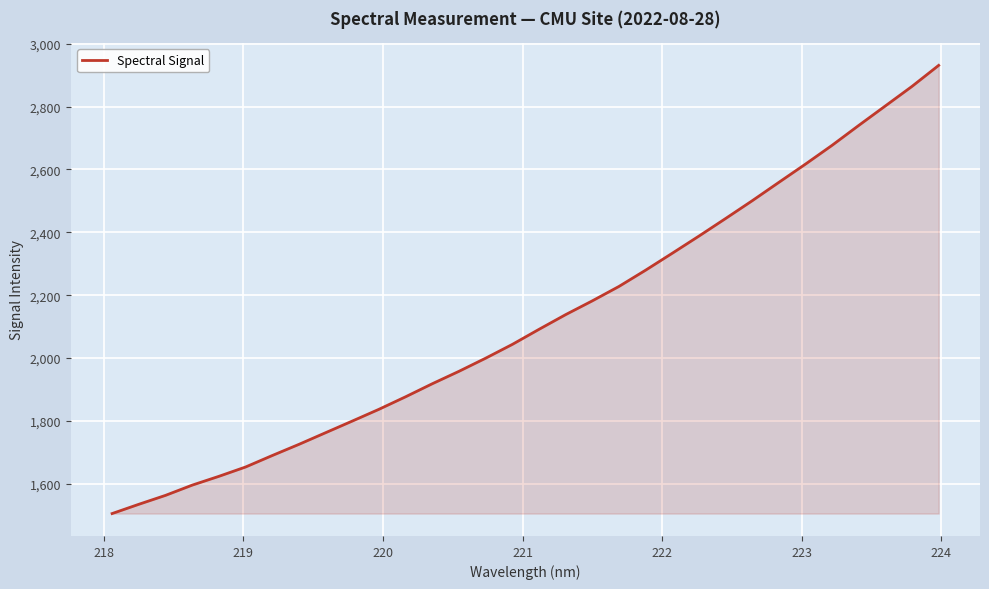

What is the difference between the maximum and minimum values?

1426.3